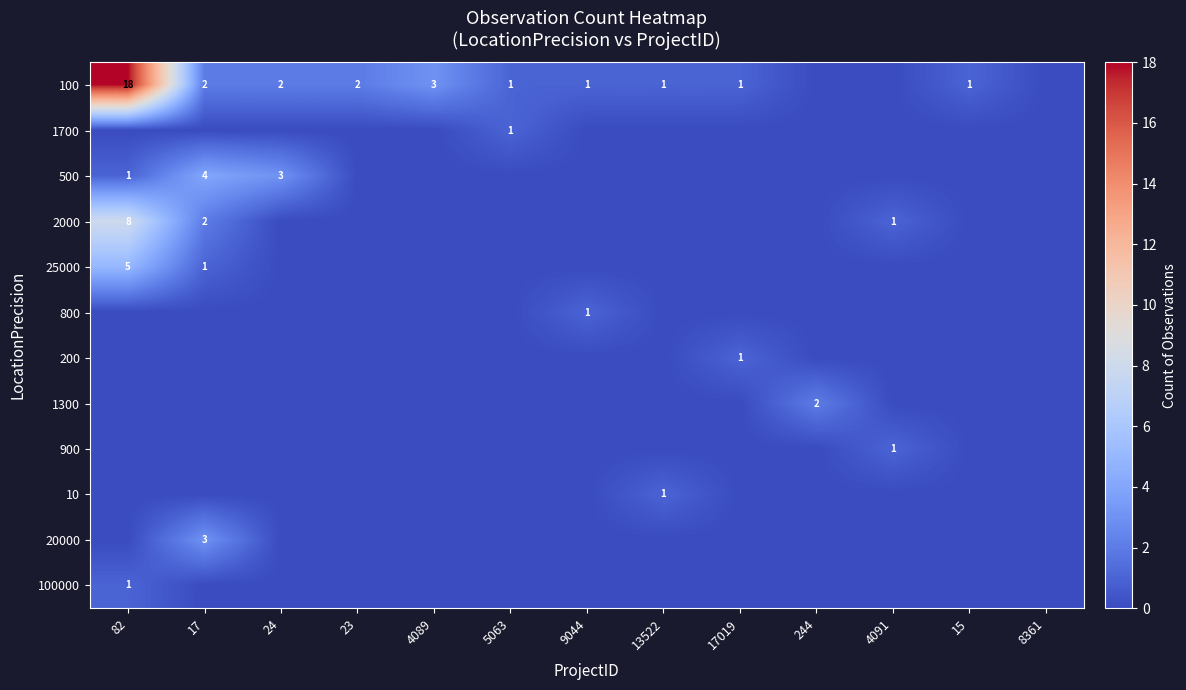

The 200 series shows 2 at 17019. True or false?

False